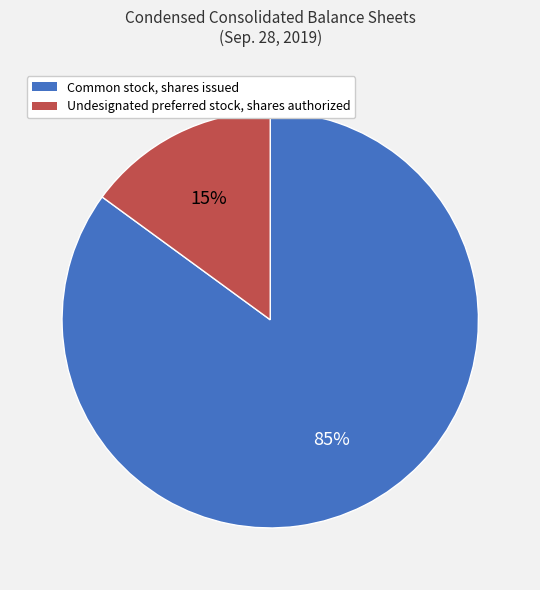

Is Undesignated preferred stock, shares authorized the majority of the pie?

No